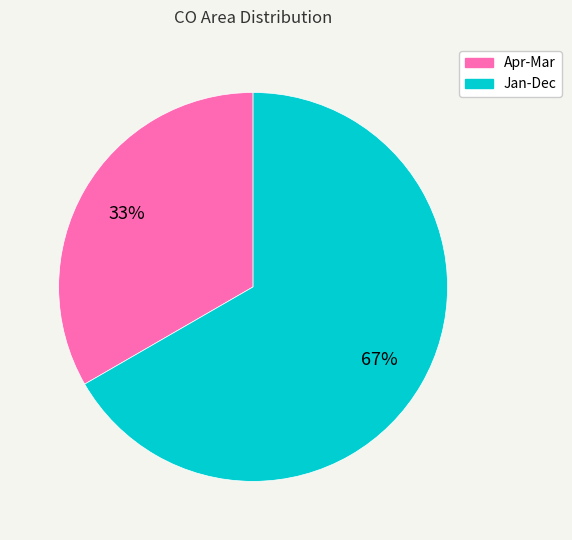

To the nearest percent, what is the average slice percentage?

50%